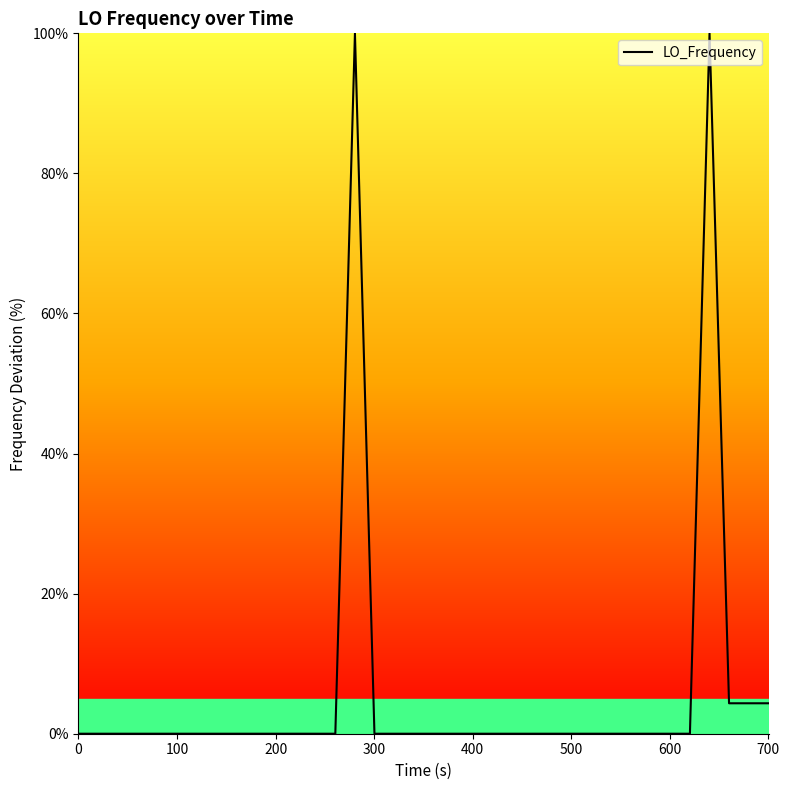

How many lines are shown in the chart?

1